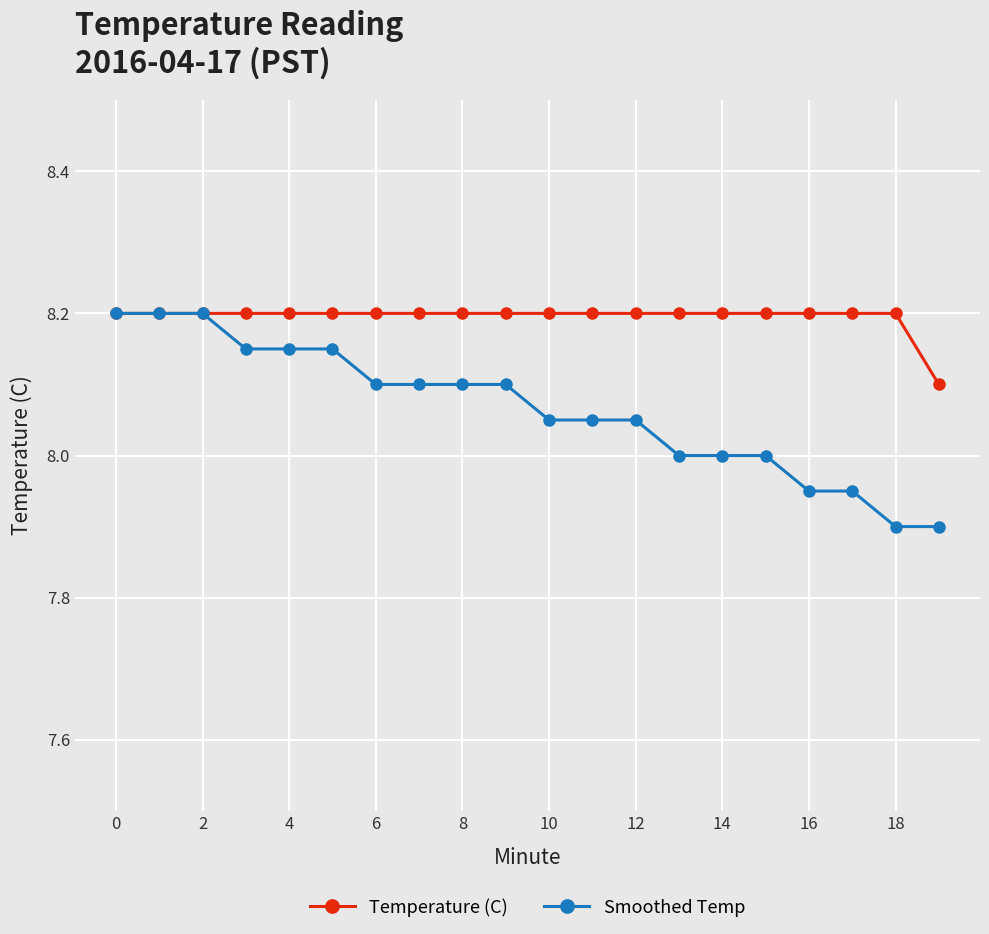

List the series in order of their overall mean, lowest first.

Smoothed Temp, Temperature (C)